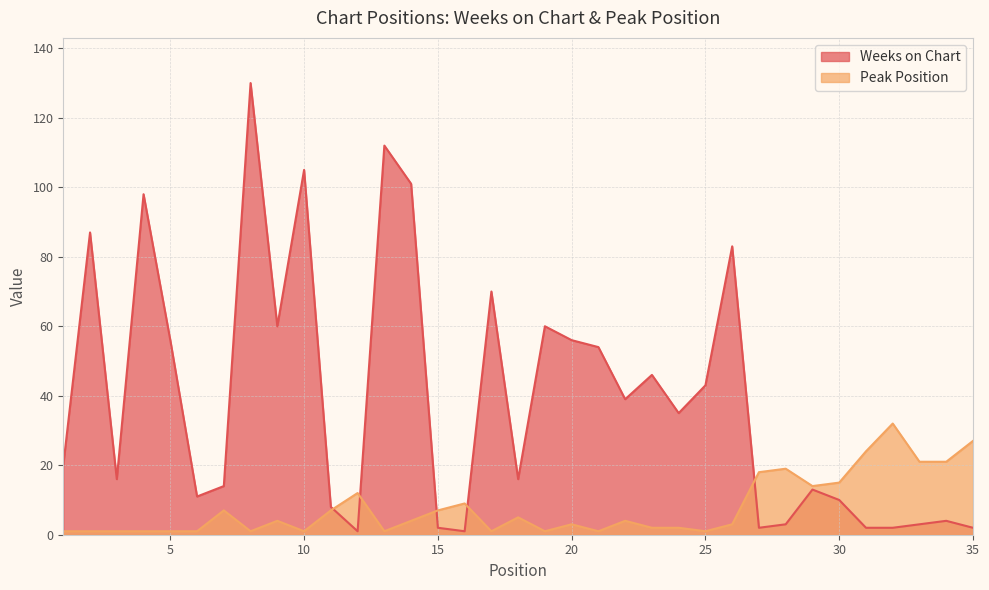

Does the chart have visible grid lines?

Yes